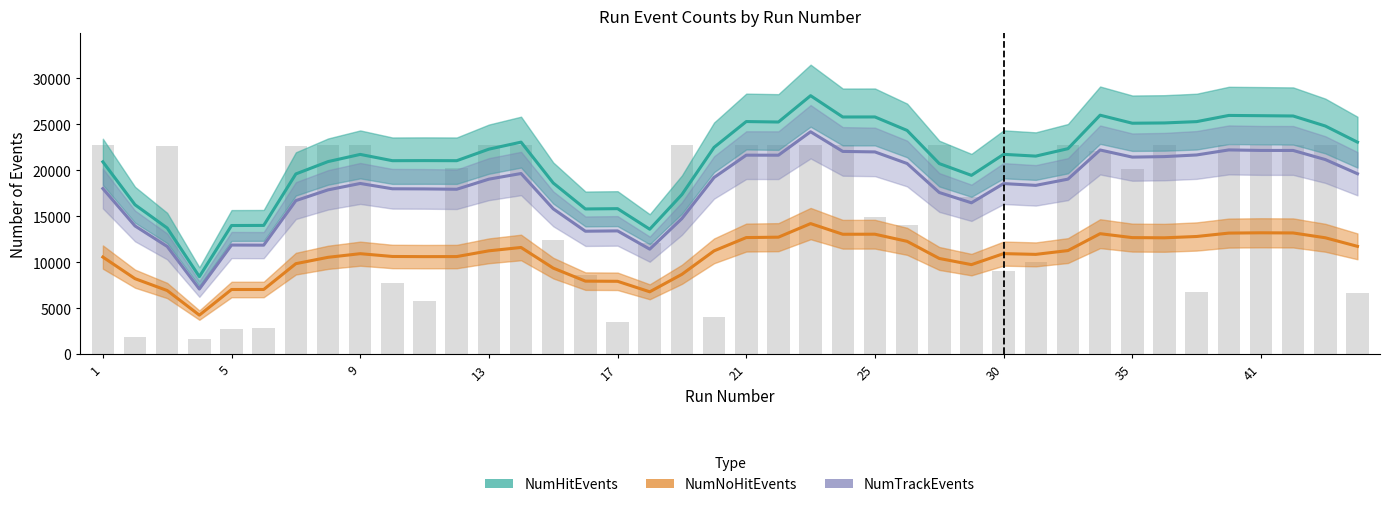

List the series in order of their overall mean, highest first.

NumHitEvents, NumTrackEvents, NumNoHitEvents